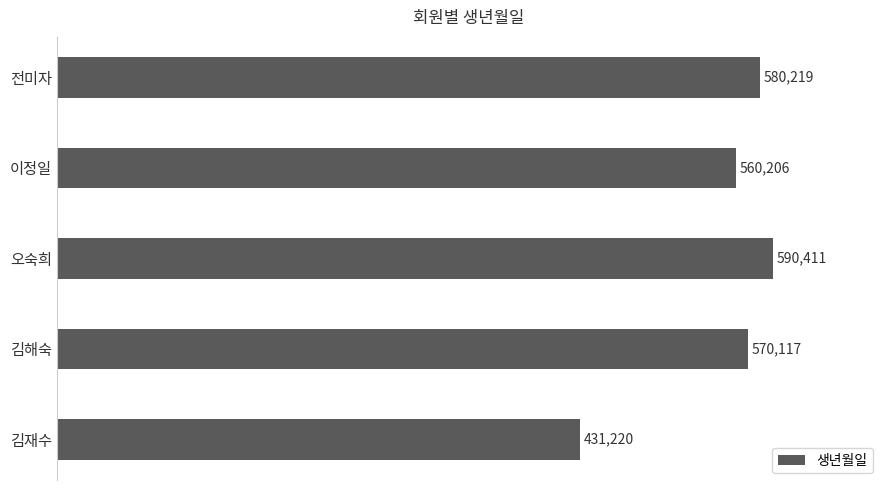

What is the change in value from 오숙희 to 전미자?

-10192